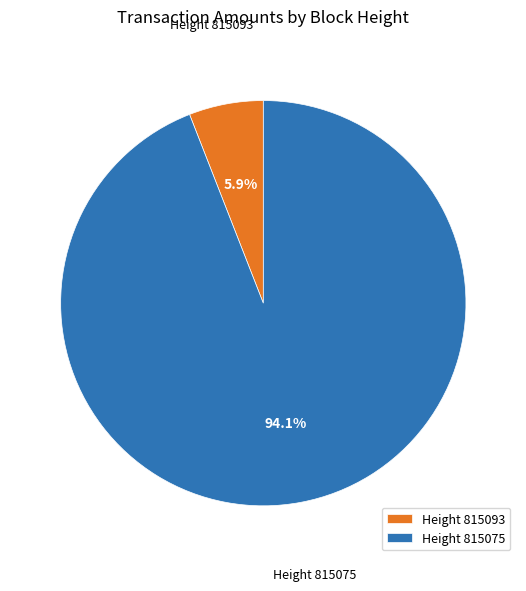

Does Height 815075 account for over 50% of the chart?

Yes